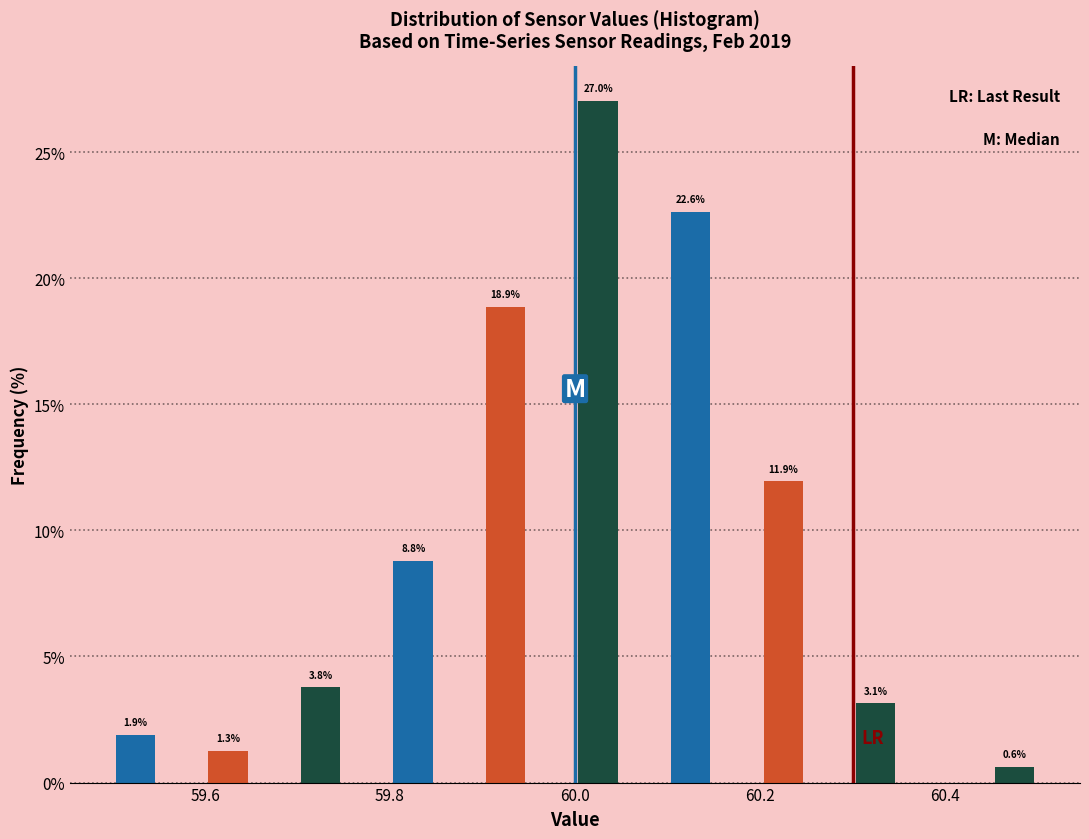

Around what value on the x-axis is the tallest bar? Give the approximate position of its centre, as read against the axis.

60.02